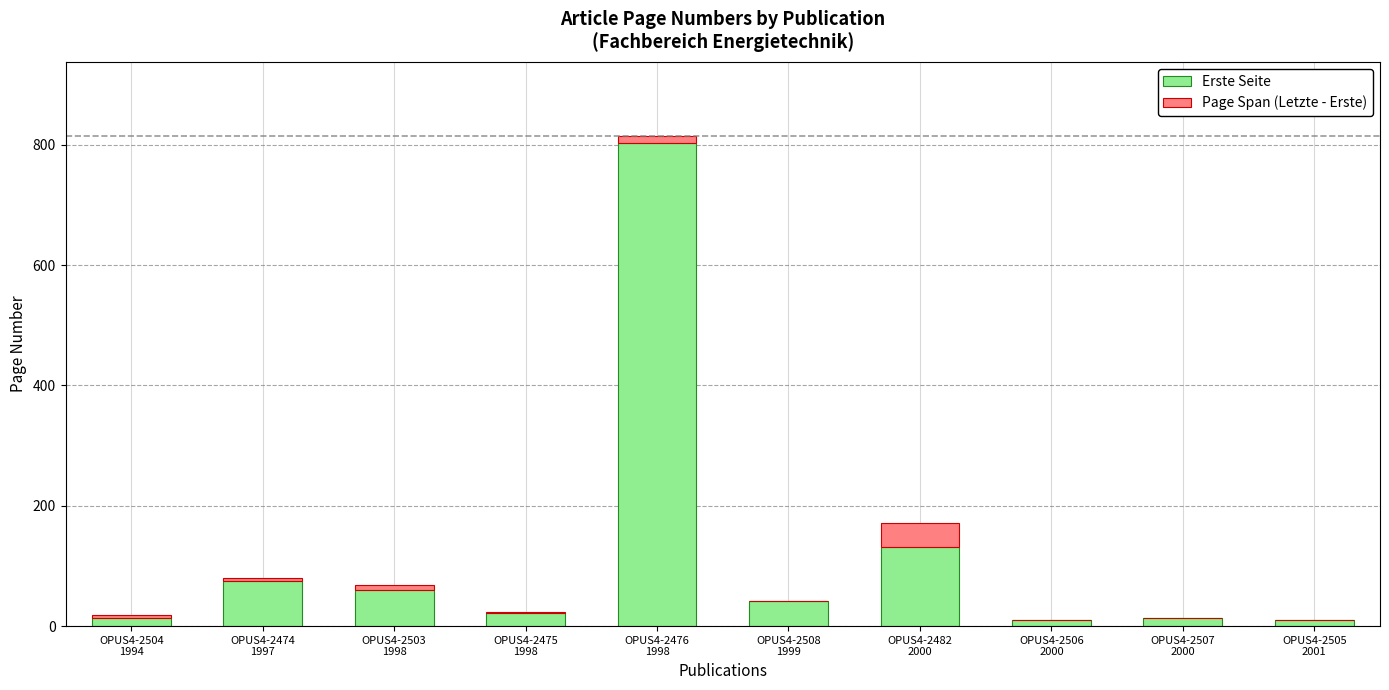

What is the maximum value for Erste Seite?

803